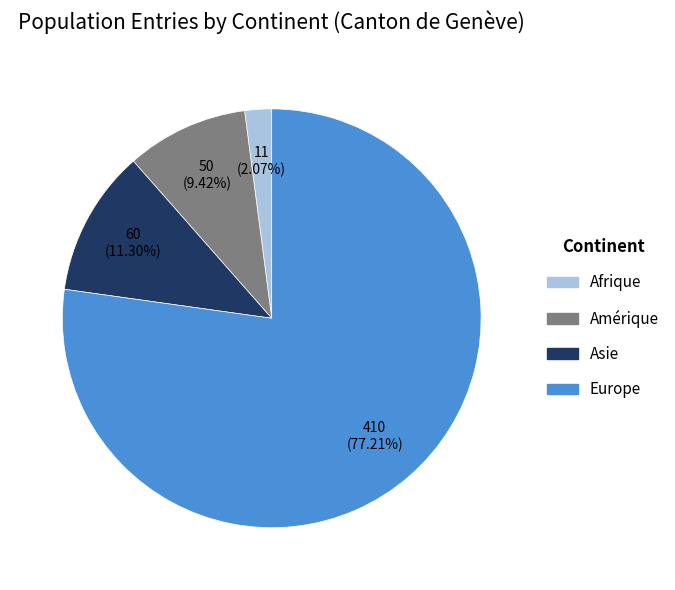

Is the sum of Afrique and Asie greater than half?

No